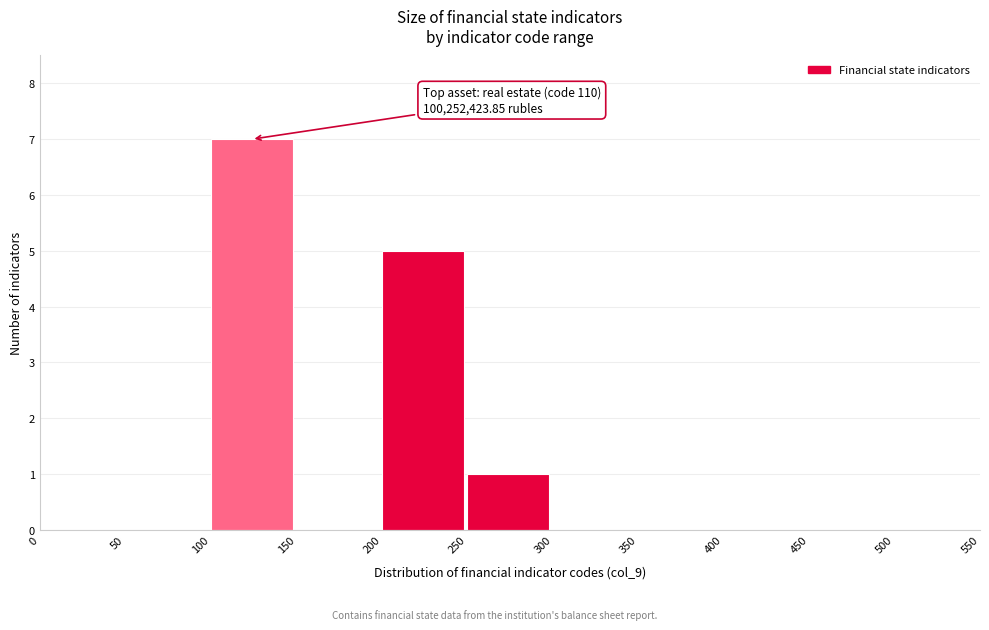

Over which range of the x-axis is the bar tallest?

100 to 150